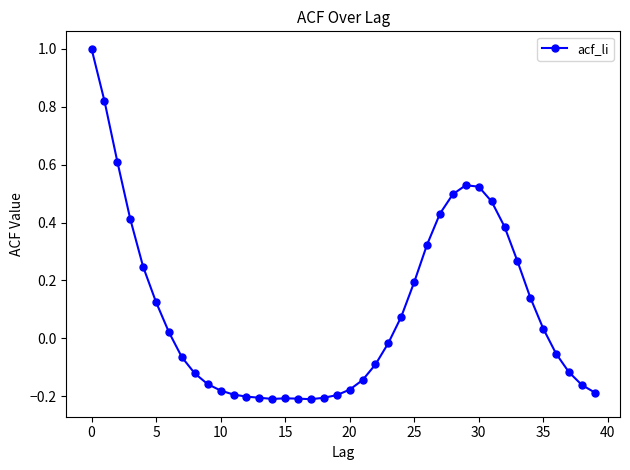

What is the value of the 3rd point from the left?

0.6